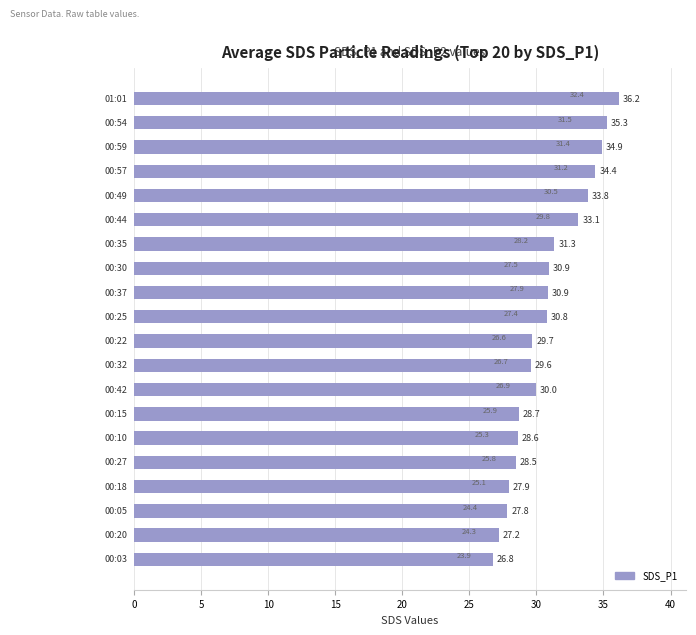

Reading top to bottom, extract all data points from this chart.

36.2	35.3	34.9	34.4	33.8	33.1	31.3	30.9	30.9	30.8	29.7	29.6	30.0	28.7	28.6	28.5	27.9	27.8	27.2	26.8